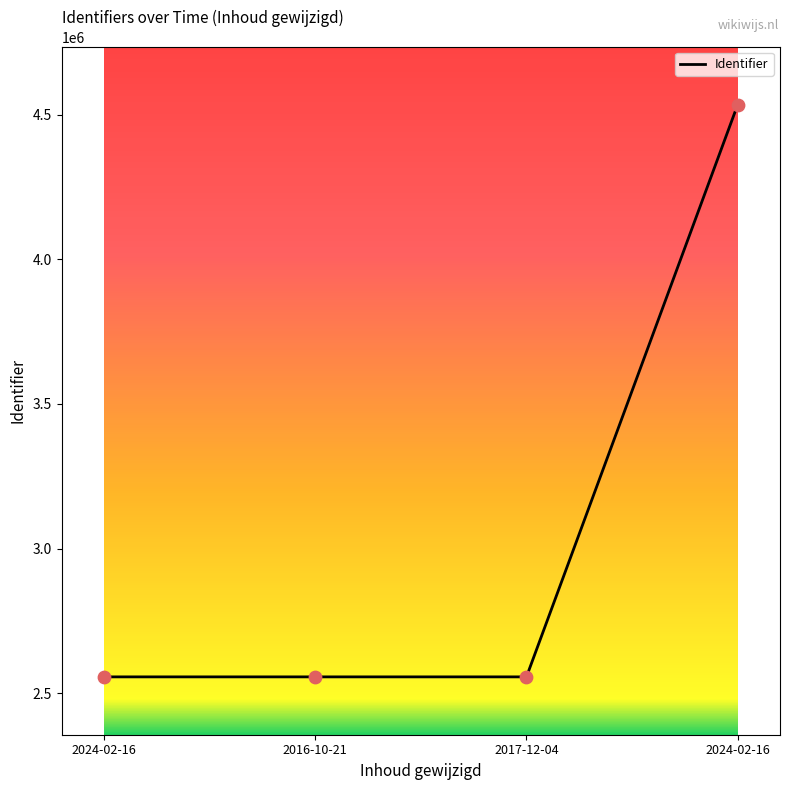

Between 2017-12-04 and 2024-02-16, which is larger?

2024-02-16